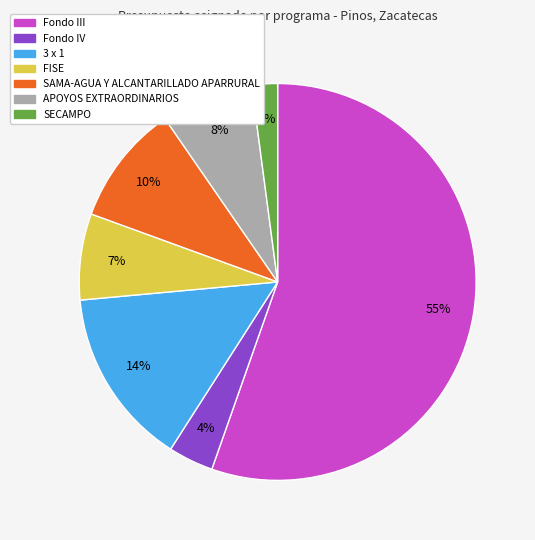

Combined, do 3 x 1 and FISE account for over 50%?

No